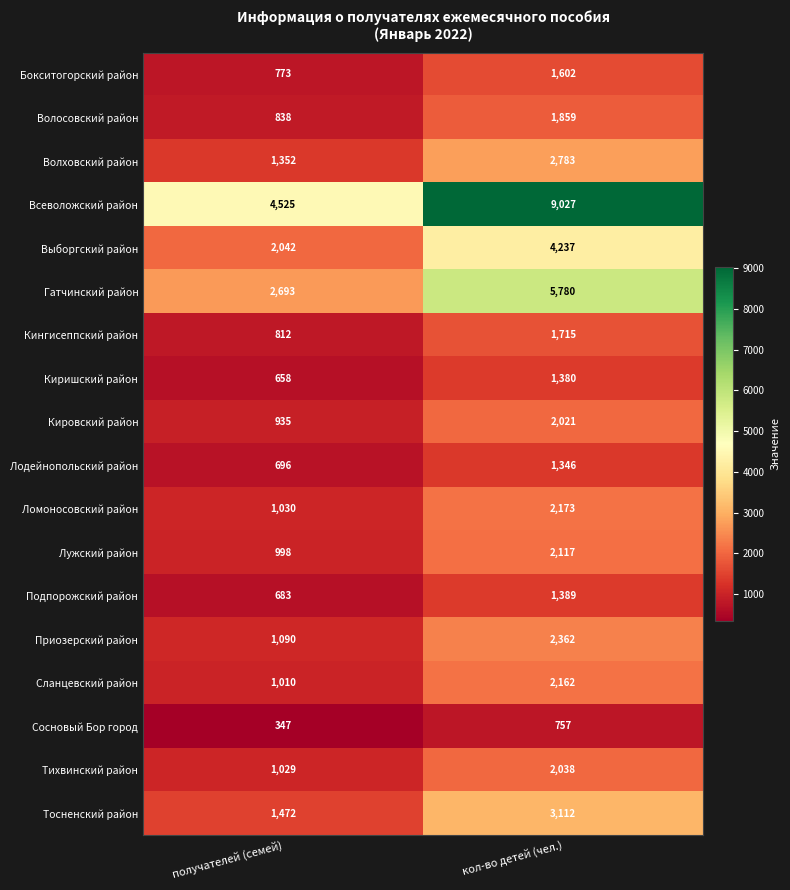

How many data points in Всеволожский район are less than 9027?

1